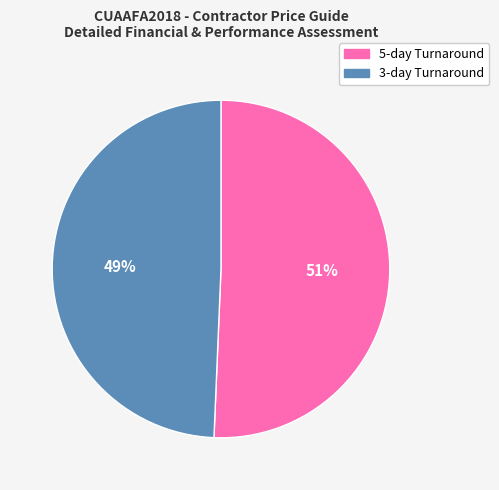

Is there any slice that represents more than half of the pie?

Yes